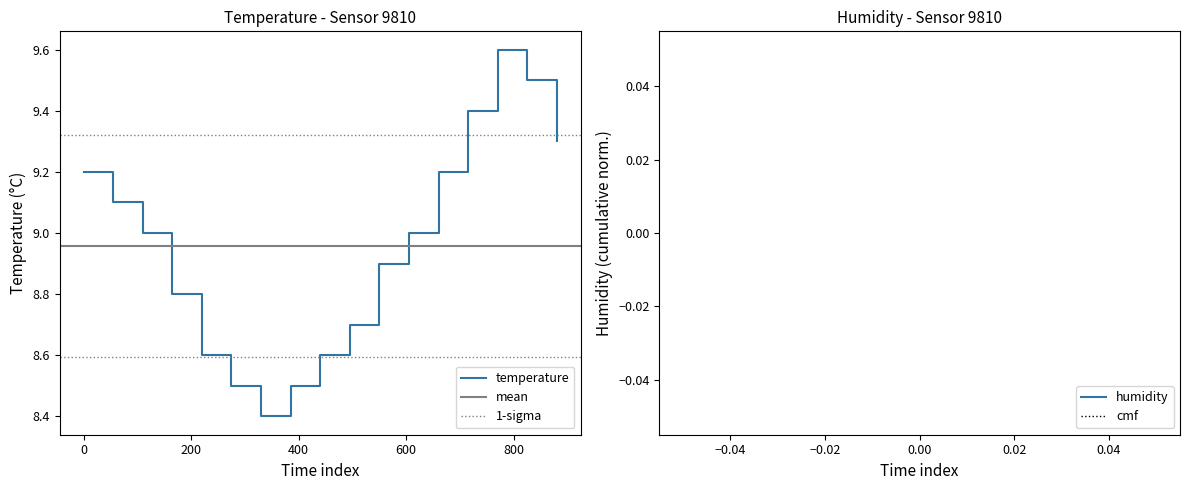

What is the average value?

9.0